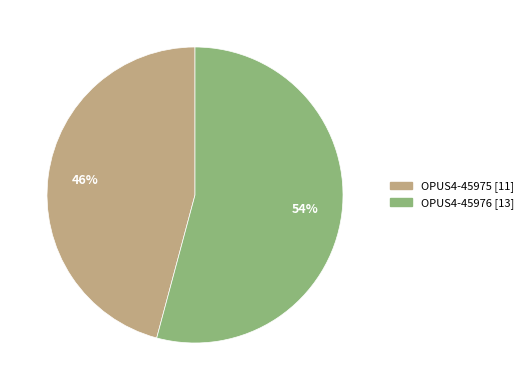

To the nearest percent, what portion does OPUS4-45976 represent?

54%